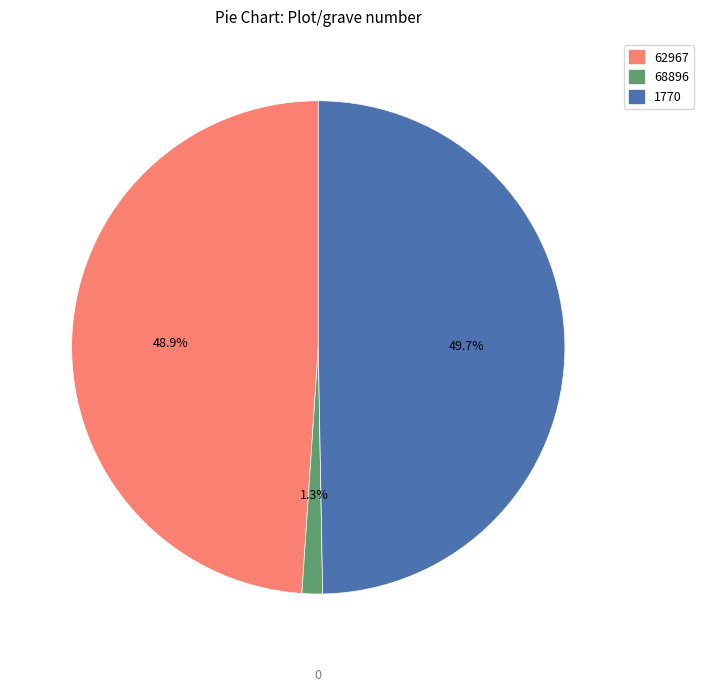

True or false: 1770 accounts for 40% of the total.

False